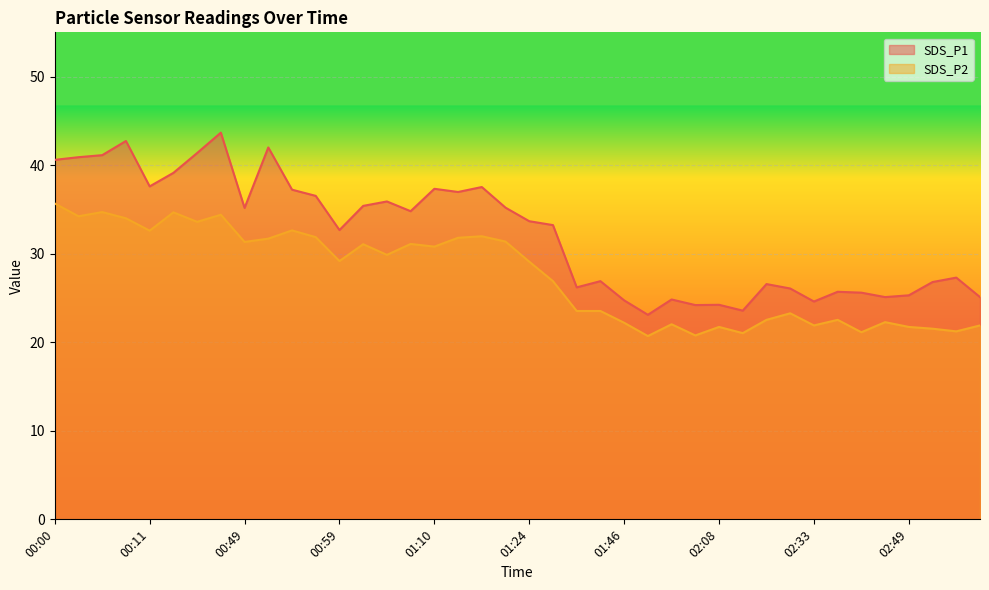

What is the smallest value displayed?

20.7